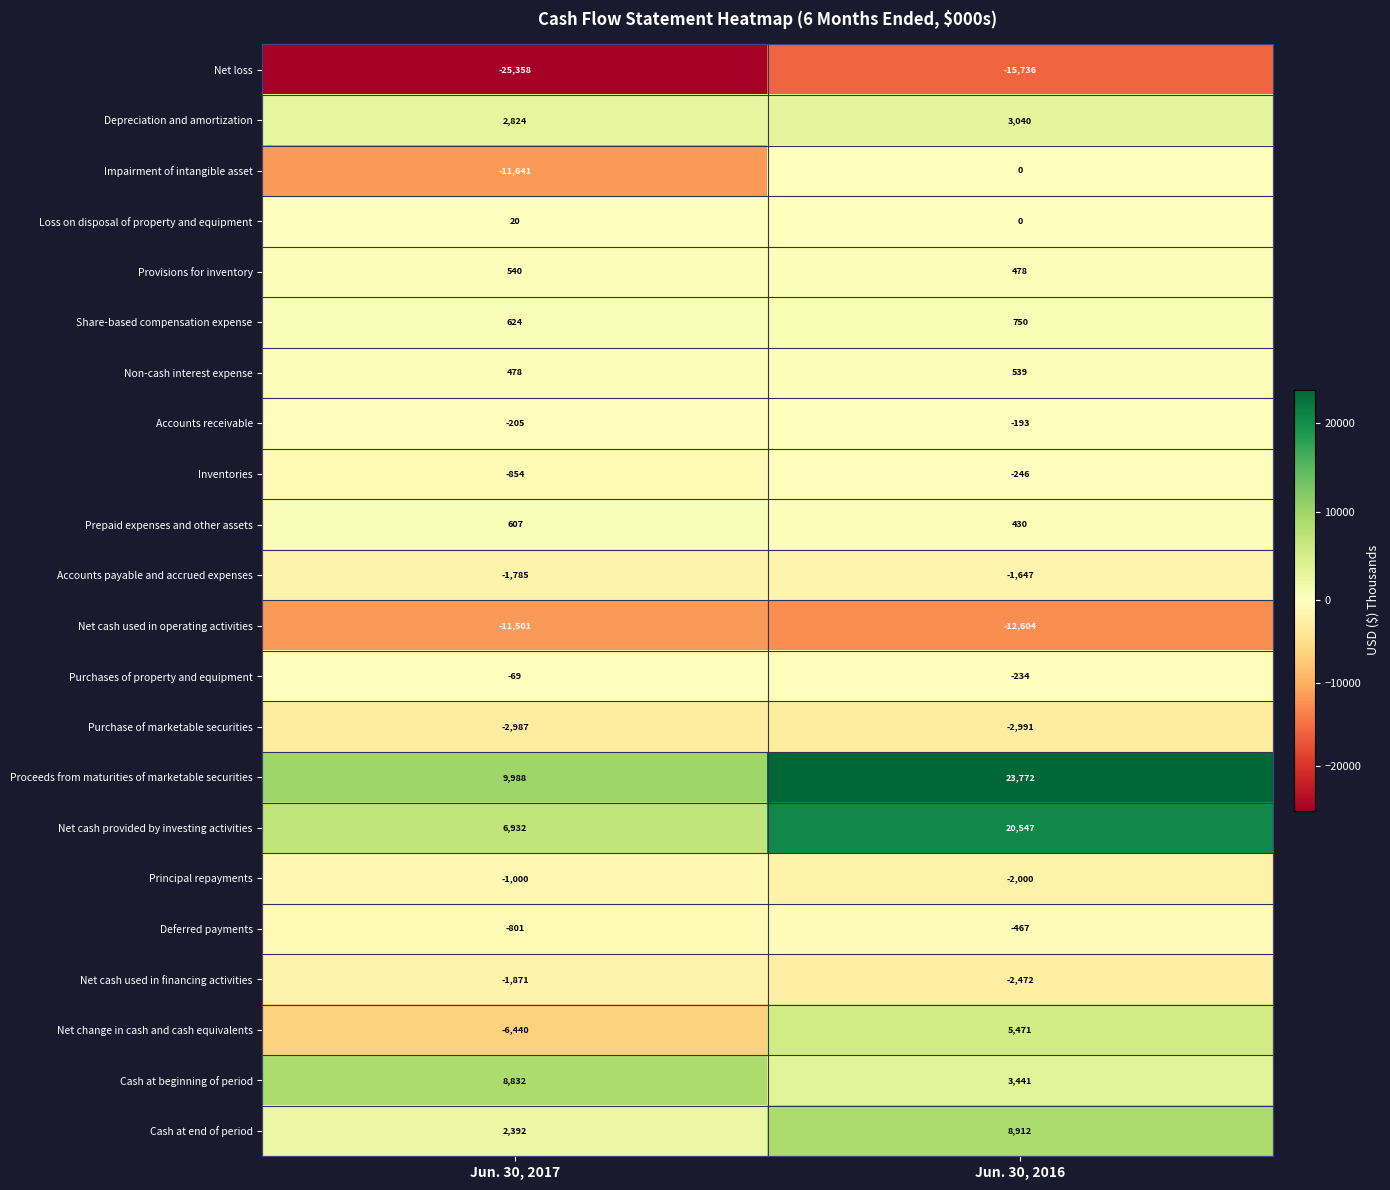

How many data points in Depreciation and amortization are less than 3040?

1